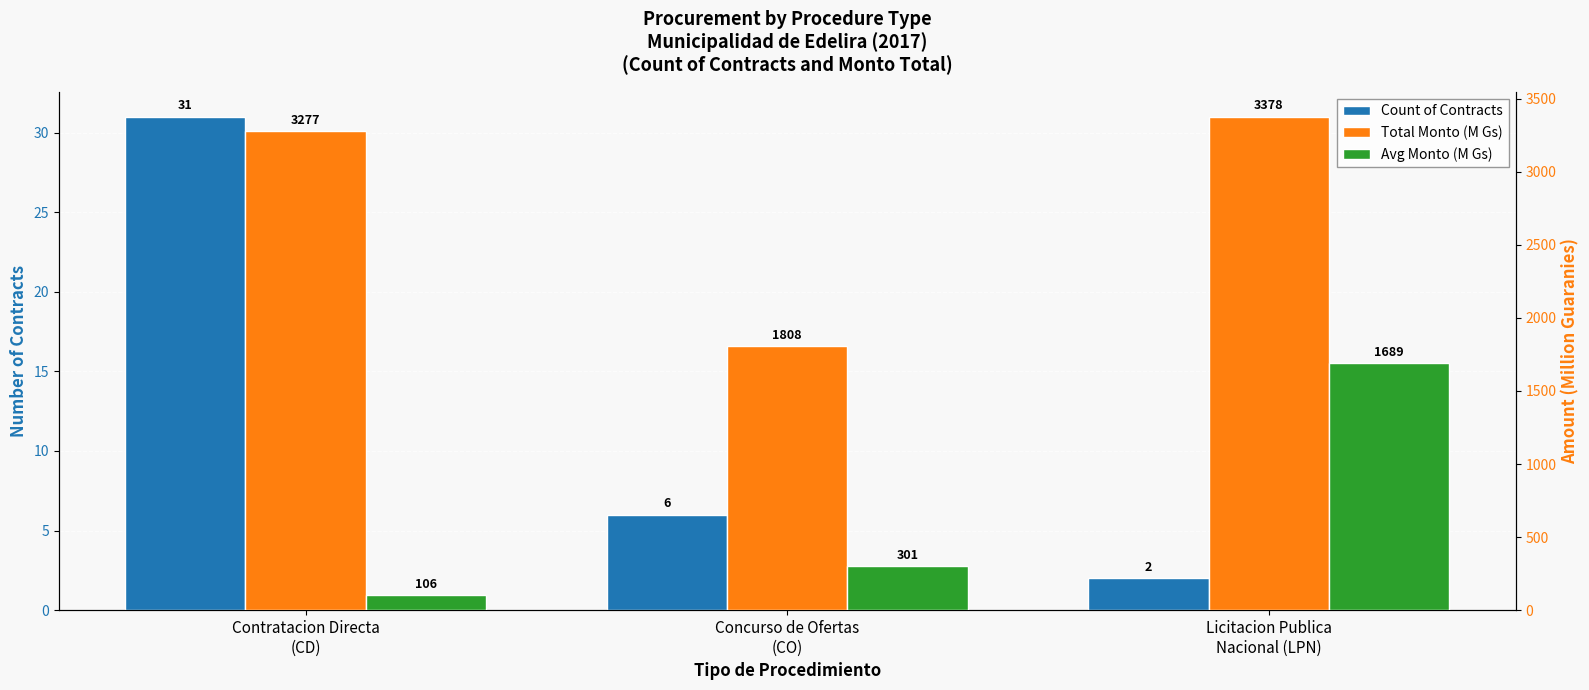

What is the maximum value shown in the chart?

3378.0